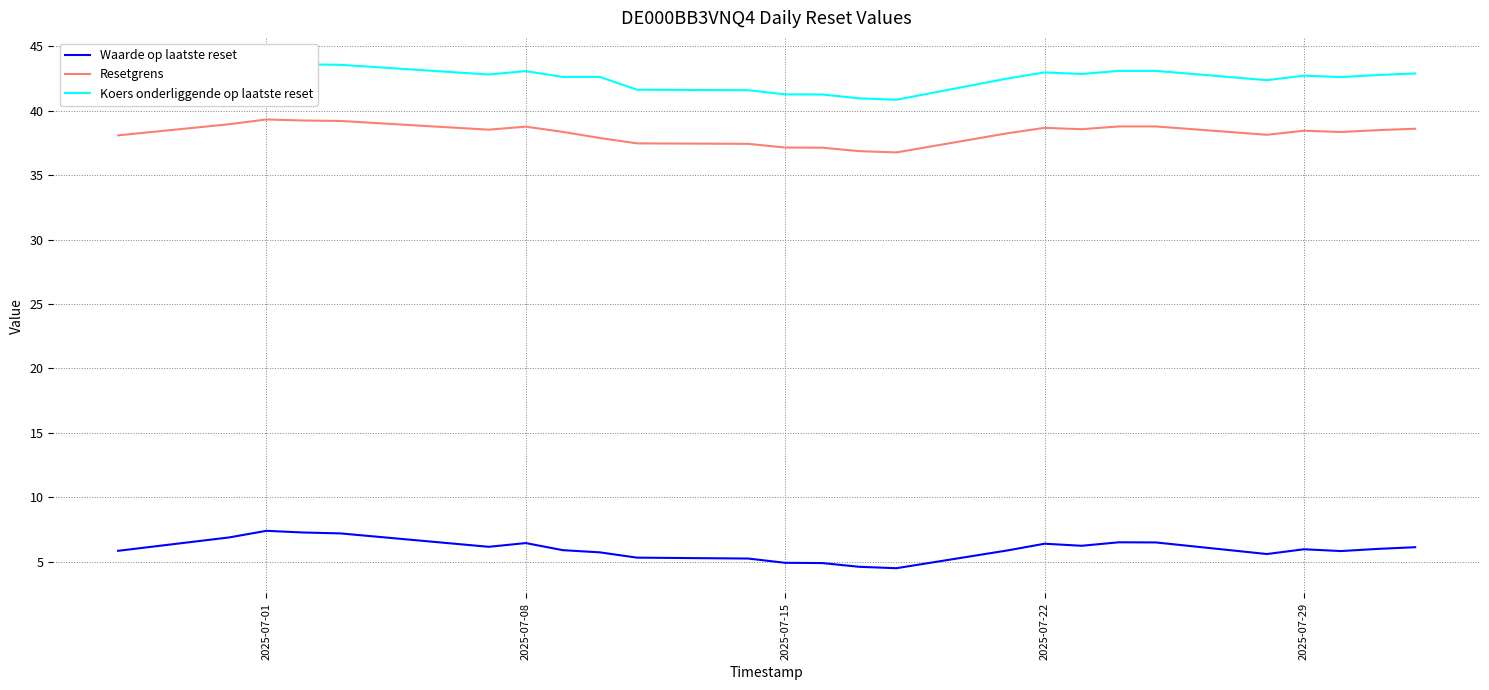

What is the minimum value for Waarde op laatste reset?

4.5